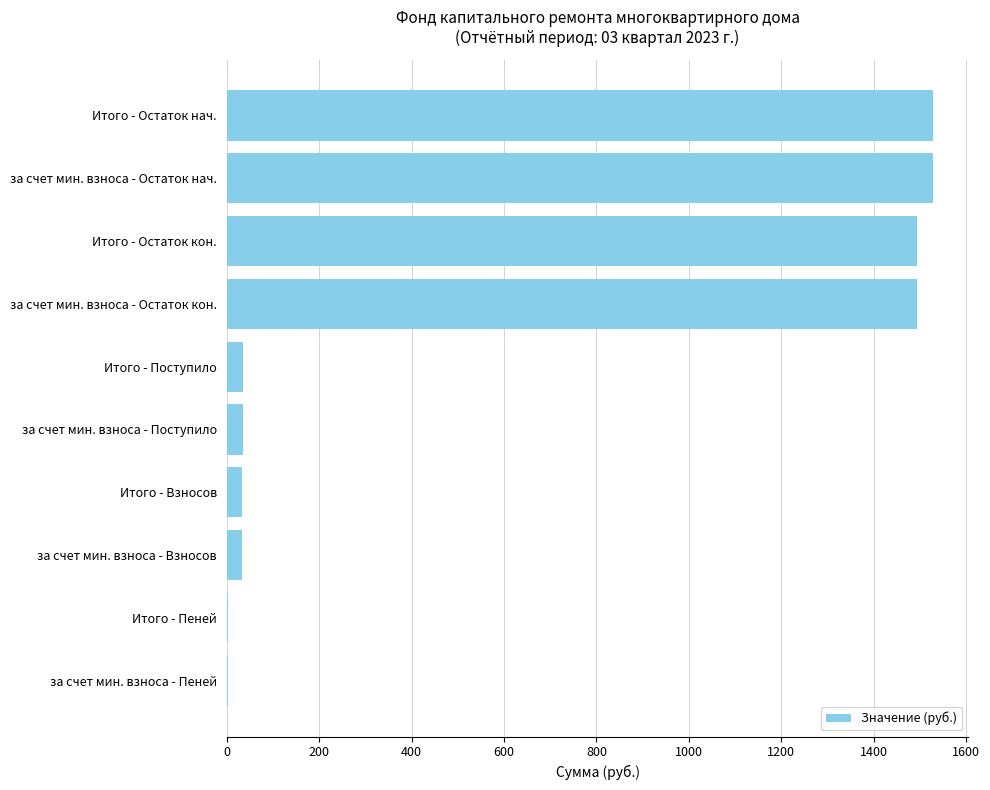

Approximately how many times larger is the value at Итого - Остаток нач. compared to Итого - Остаток кон.?

1.0